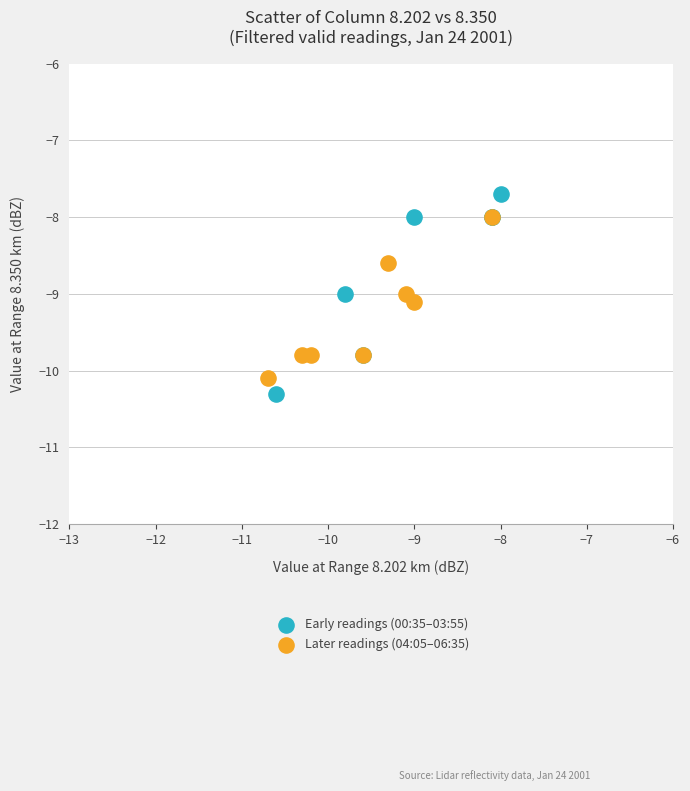

Which series contains the highest Y value?

Early readings (00:35–03:55)